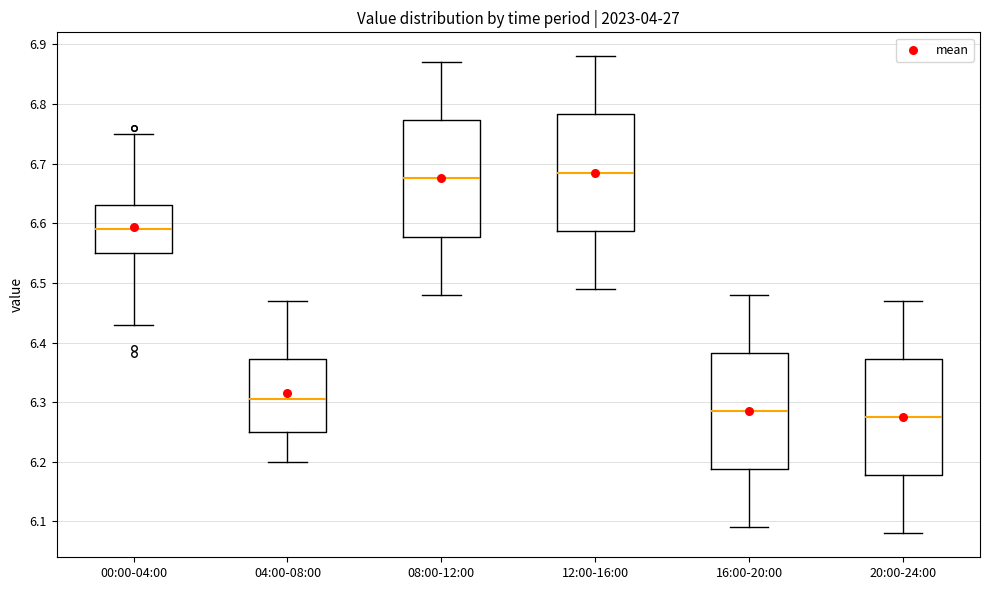

Where is the lower edge of the box for 20:00-24:00 on the y-axis? The values are not printed on the chart, so give them approximately, as read against the axis.

6.18